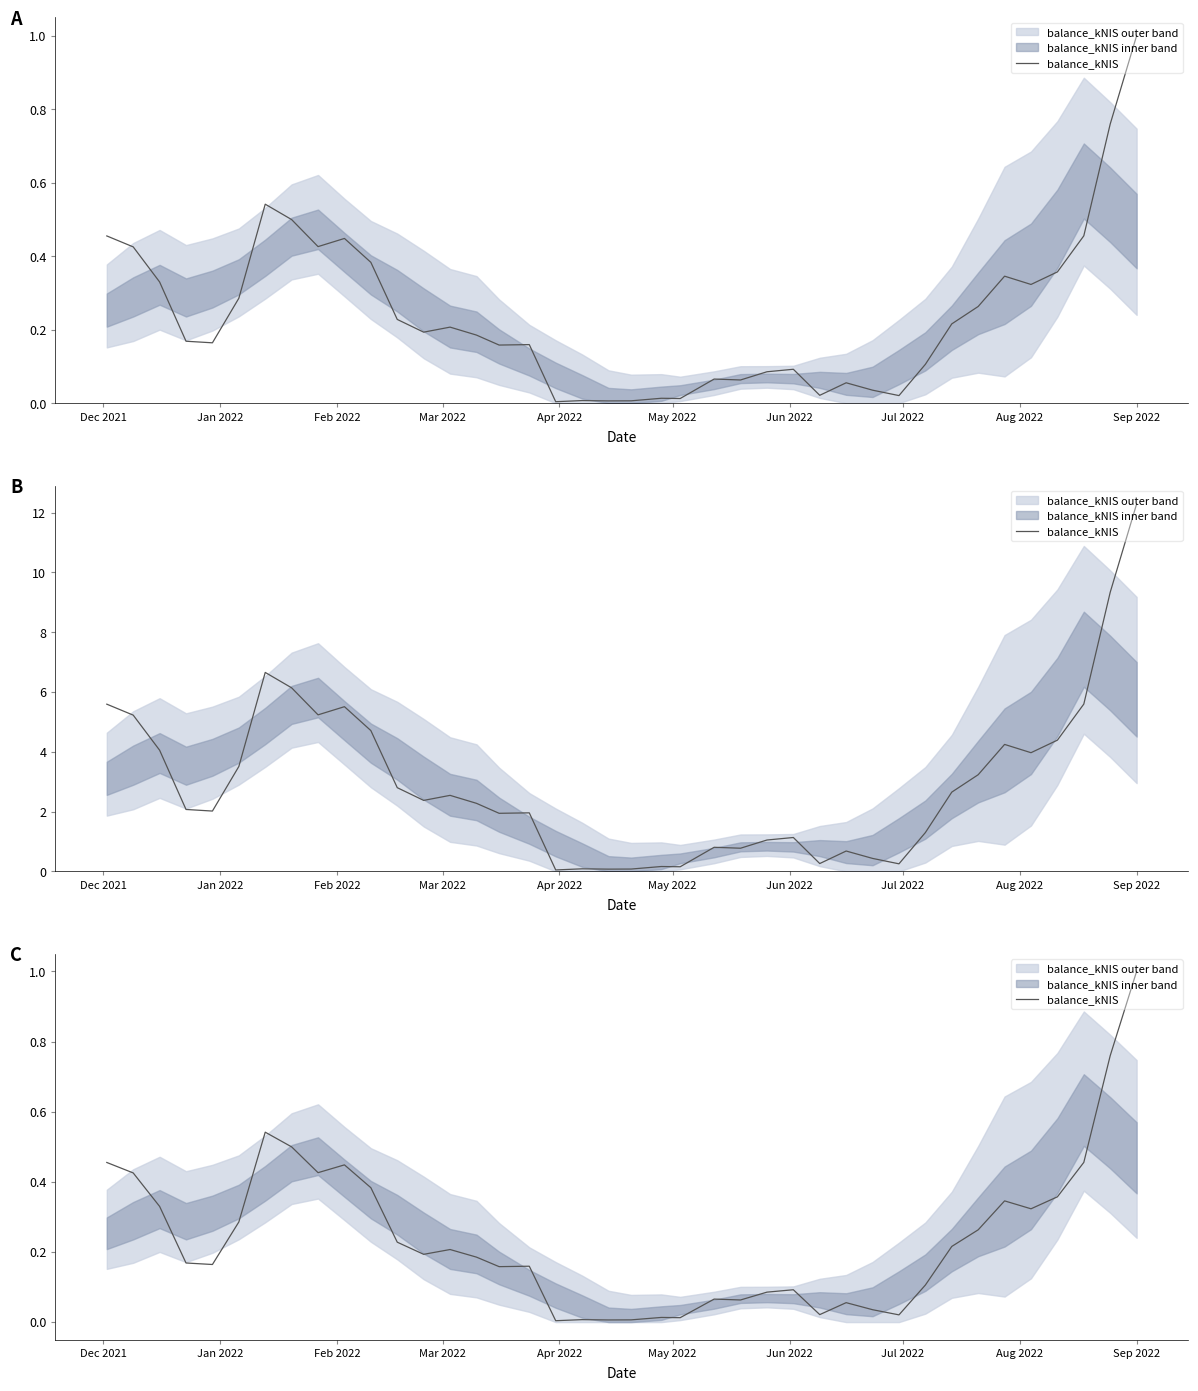

Is this an area chart (filled region under the line)?

No